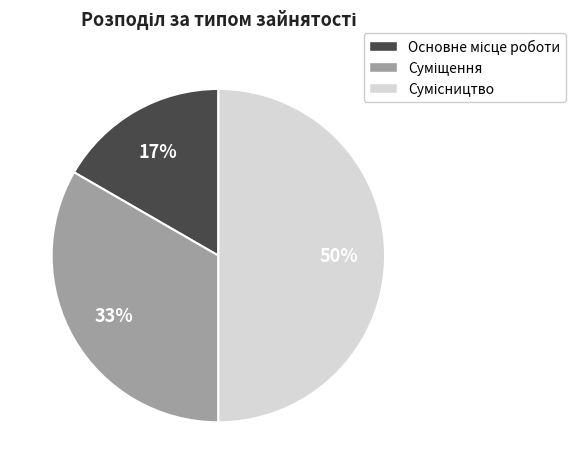

How many segments does this pie chart have?

3